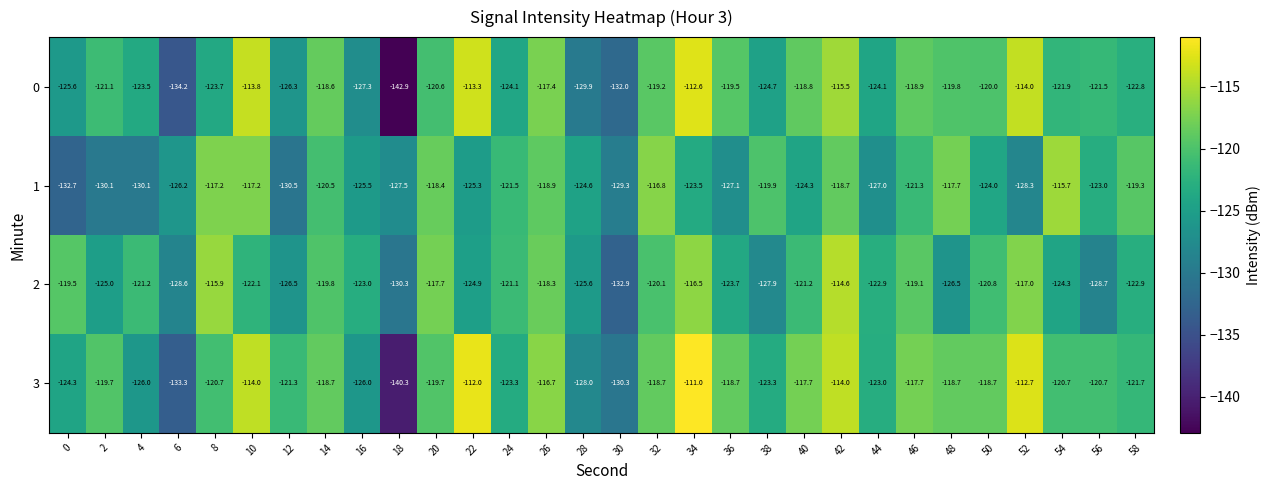

Rank the series by their maximum value, from lowest to highest.

1, 2, 0, 3